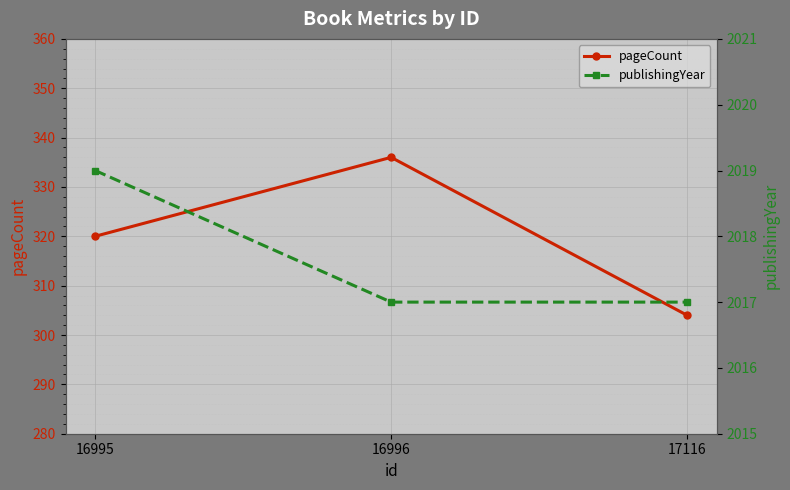

List the series in order of their peak value, lowest first.

pageCount, publishingYear